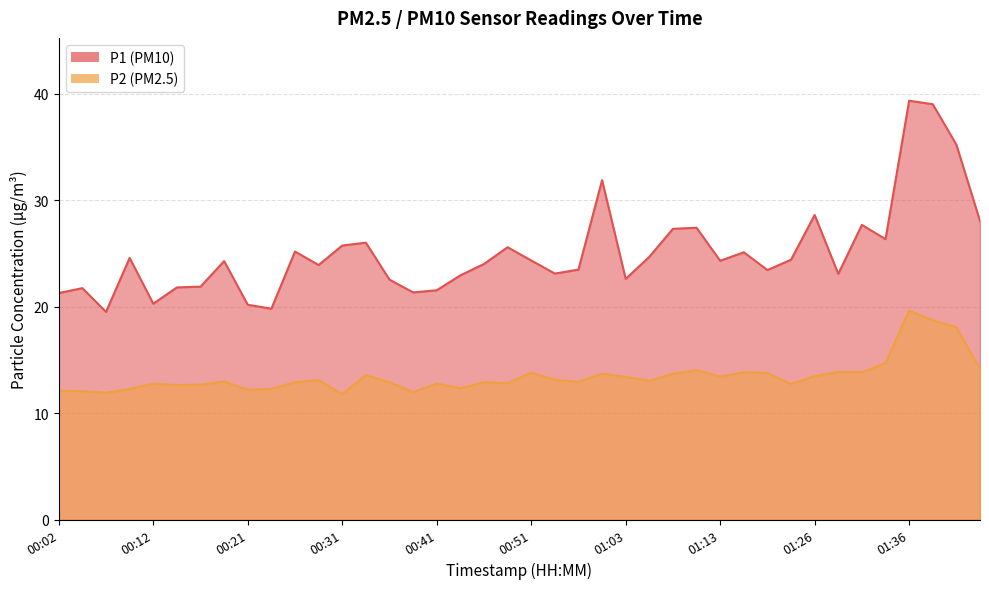

Which has a higher value, 00:51 or 01:03?

00:51